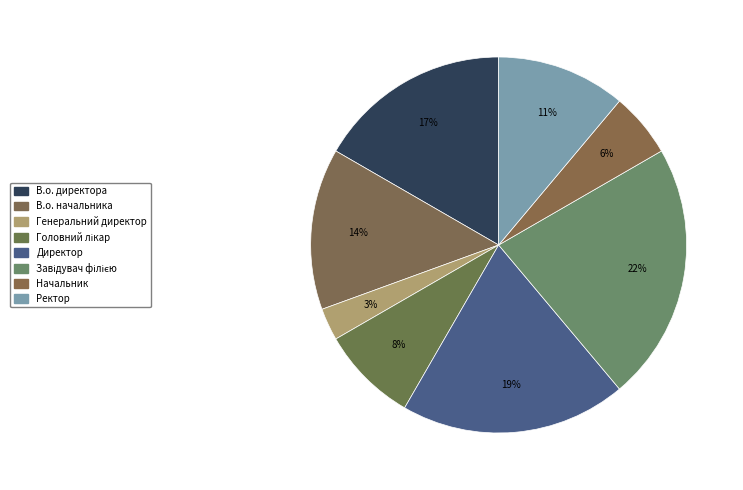

How many slices are in this pie chart?

8